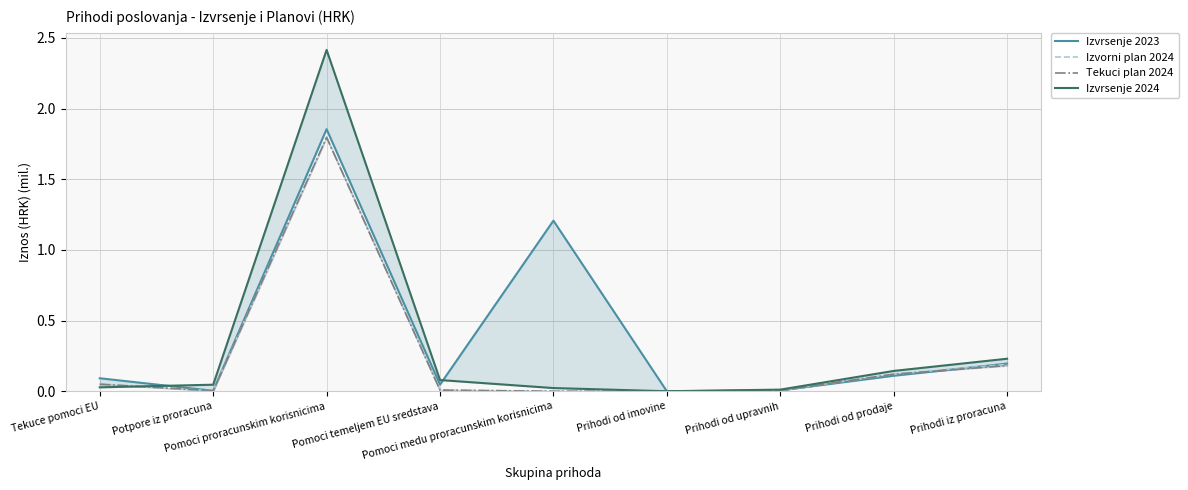

List the series in order of their peak value, lowest first.

Izvorni plan 2024, Tekuci plan 2024, Izvrsenje 2023, Izvrsenje 2024